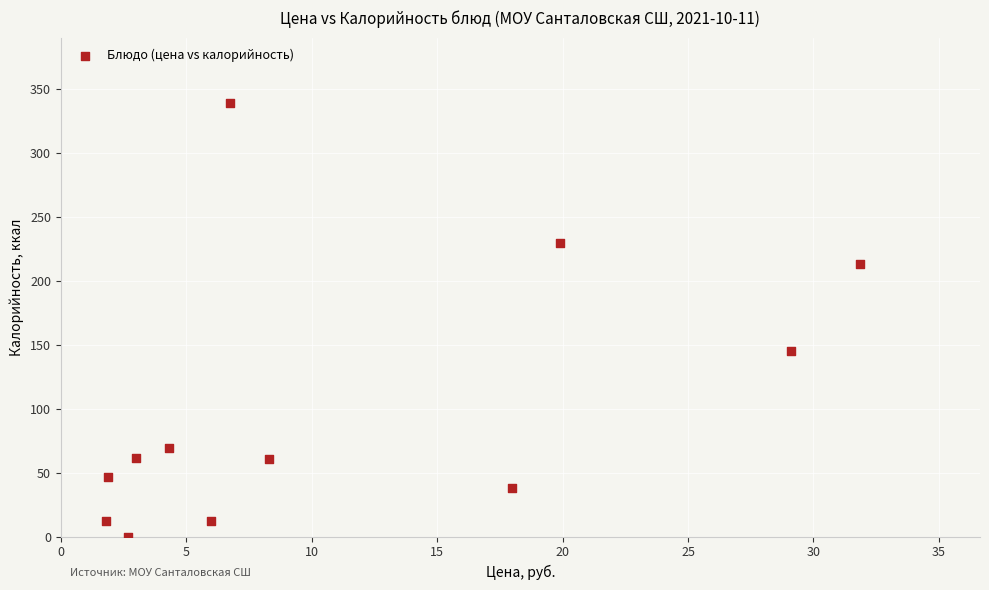

What is the average X value?

11.1